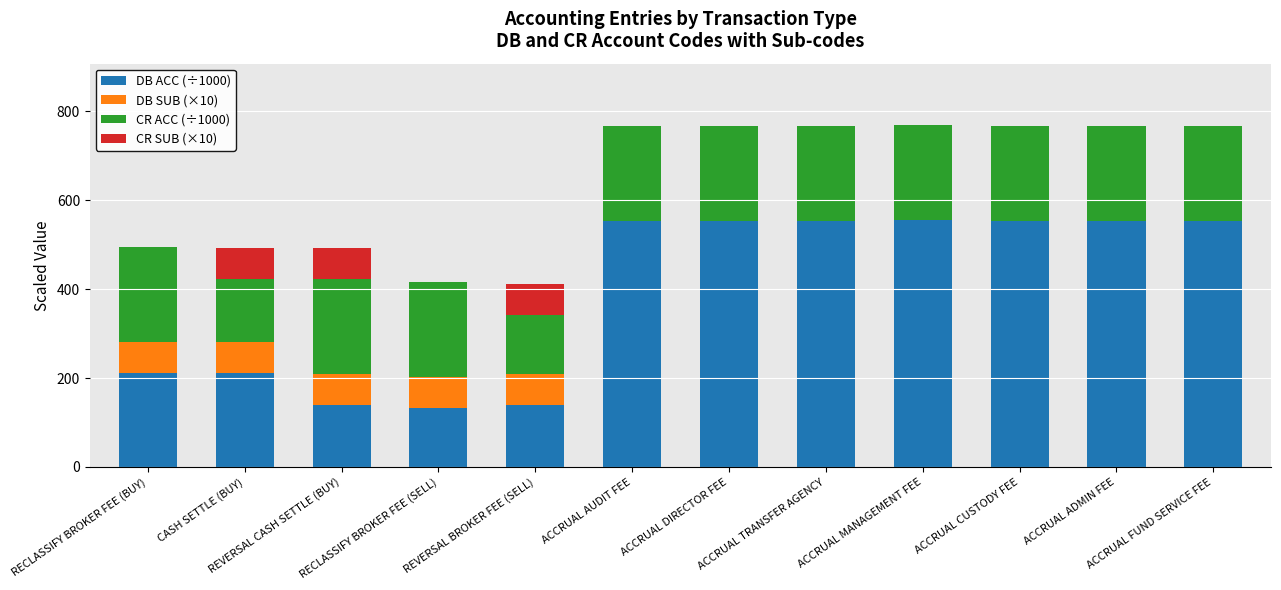

What are all the series names shown in the legend?

DB ACC (÷1000), DB SUB (×10), CR ACC (÷1000), CR SUB (×10)